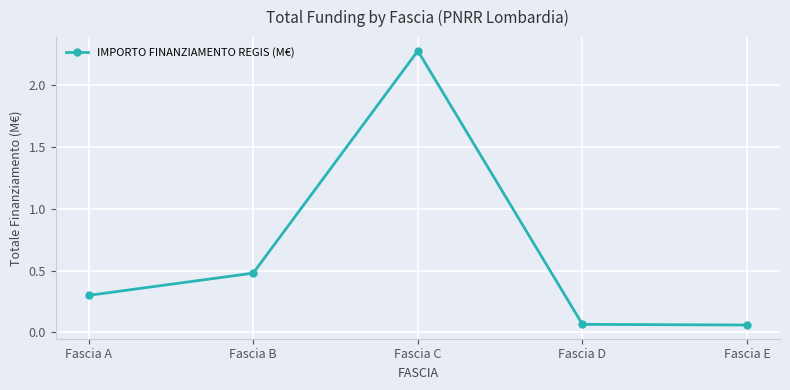

What is the average value?

0.6